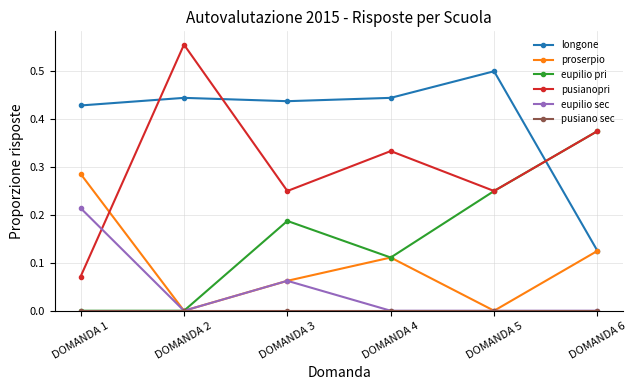

Which series changed the most between DOMANDA 1 and DOMANDA 6?

eupilio pri